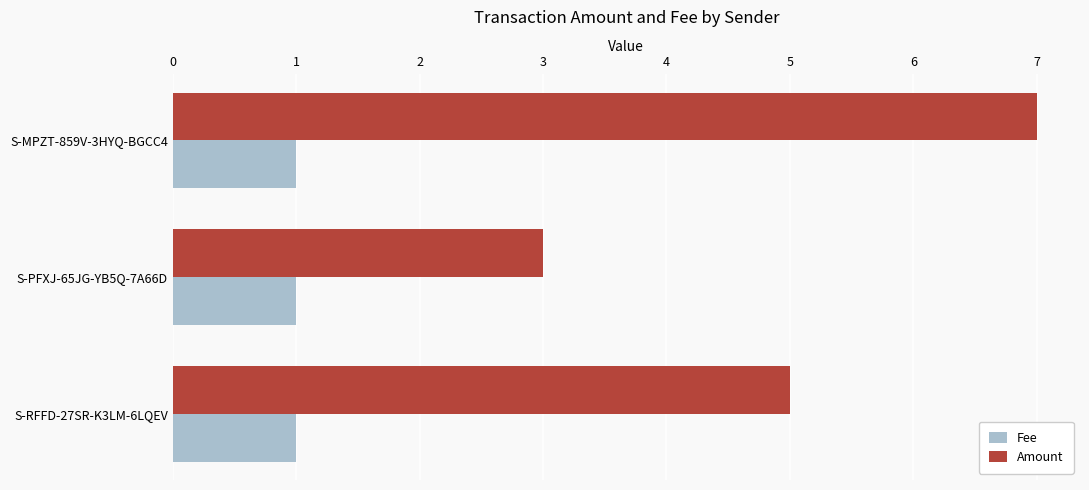

What is the highest value of the Amount series?

7